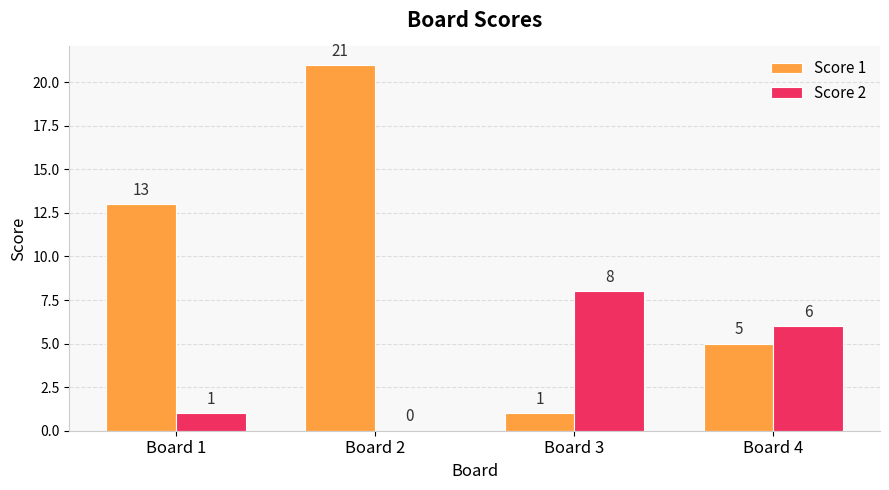

The value of Score 1 at Board 1 is 21. True or false?

False